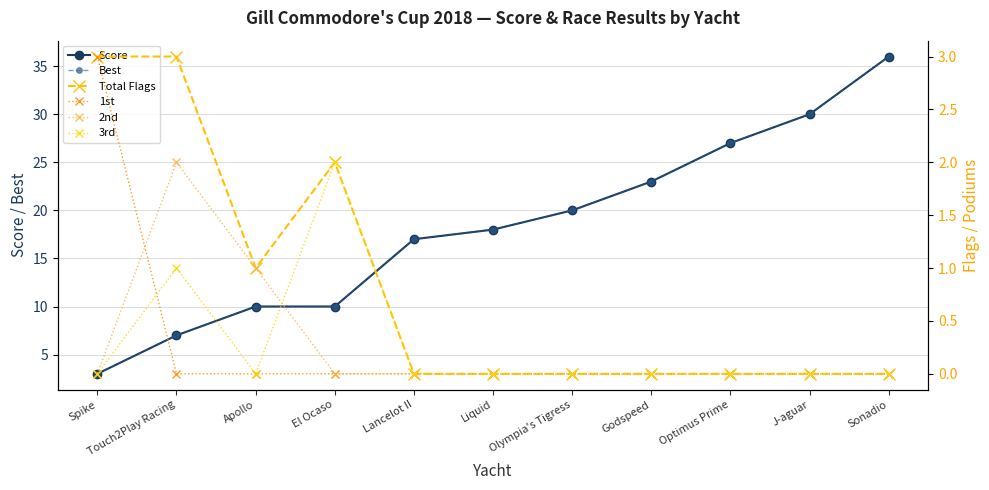

True or false: 1st has a value of 0 at Apollo.

True